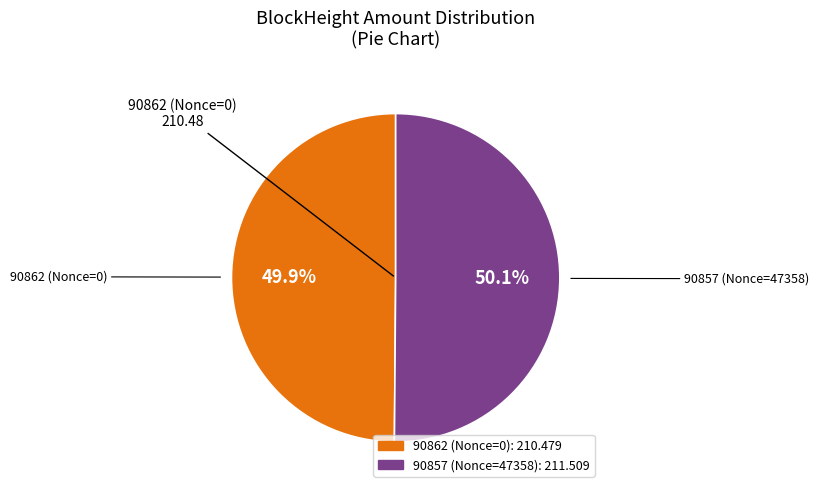

Is the sum of 90862 and 90857 greater than half?

Yes